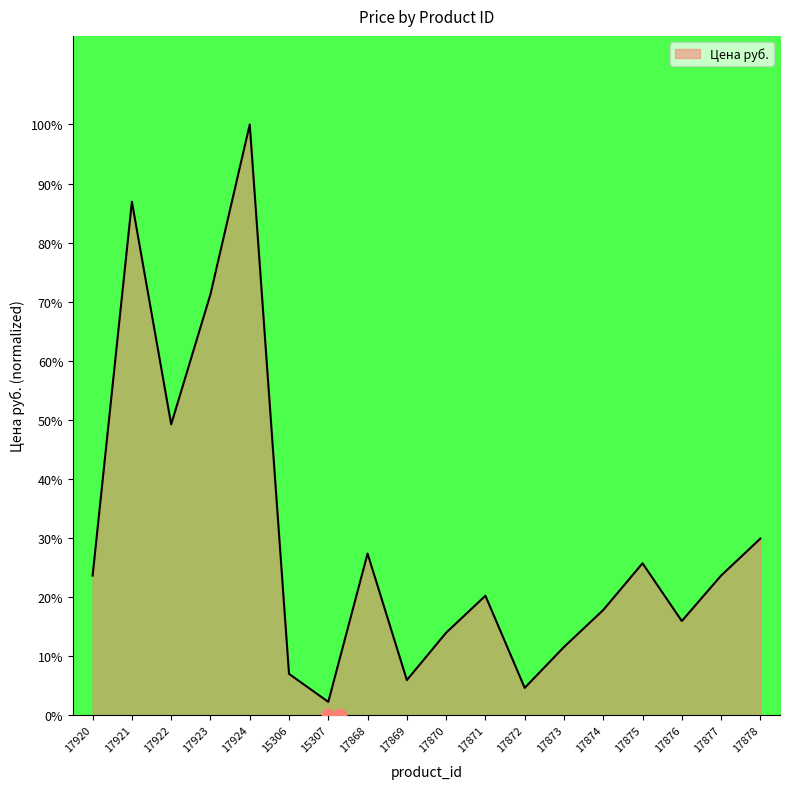

What is the change in value from 17923 to 17873?

-59.7